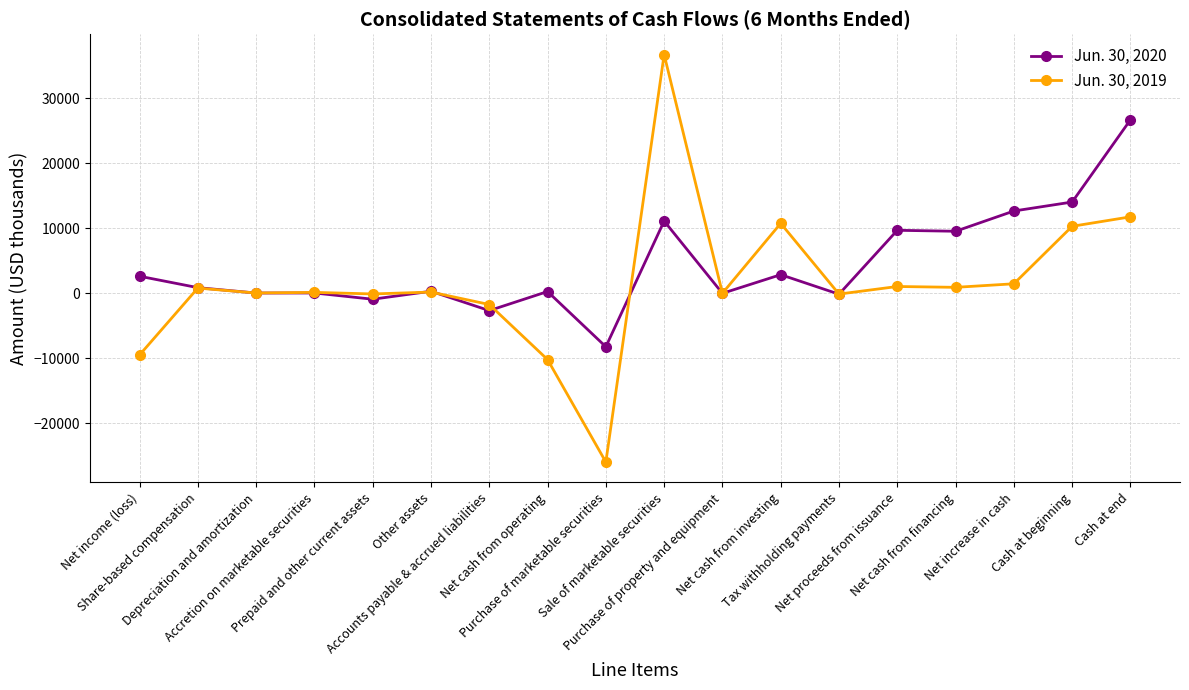

What position from the right is Share-based compensation?

17